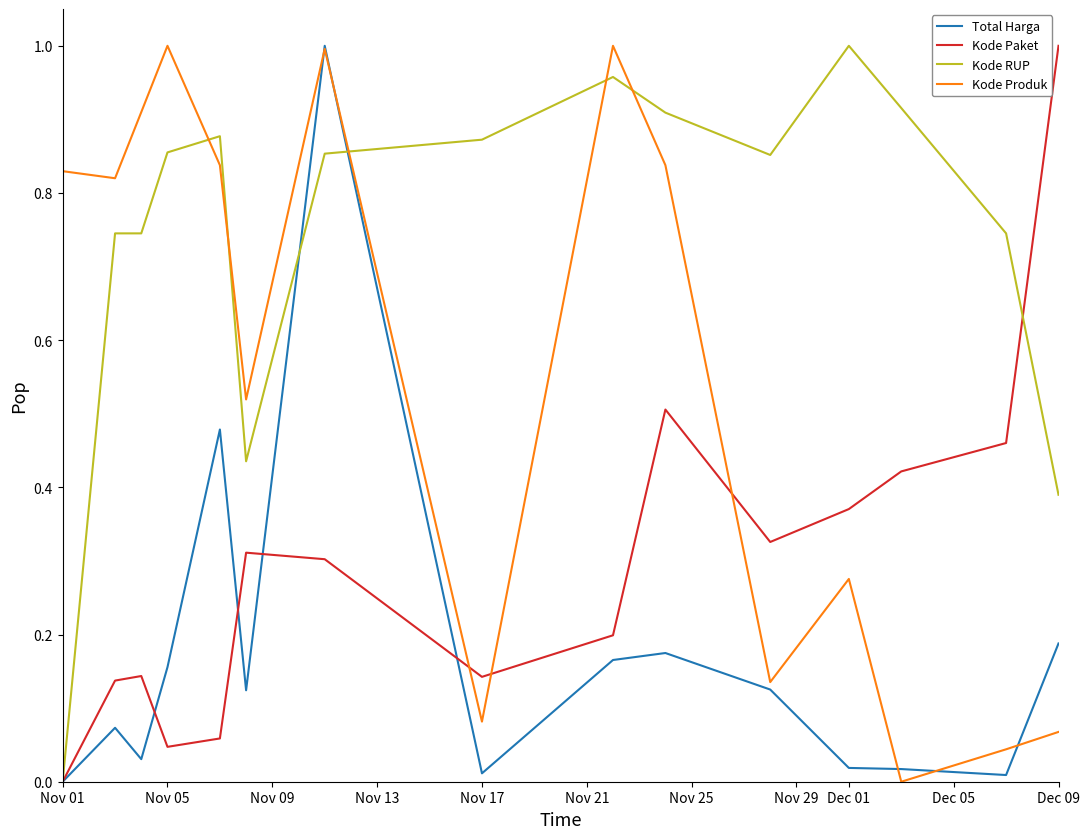

True or false: Kode Produk and Kode RUP cross at least once.

True